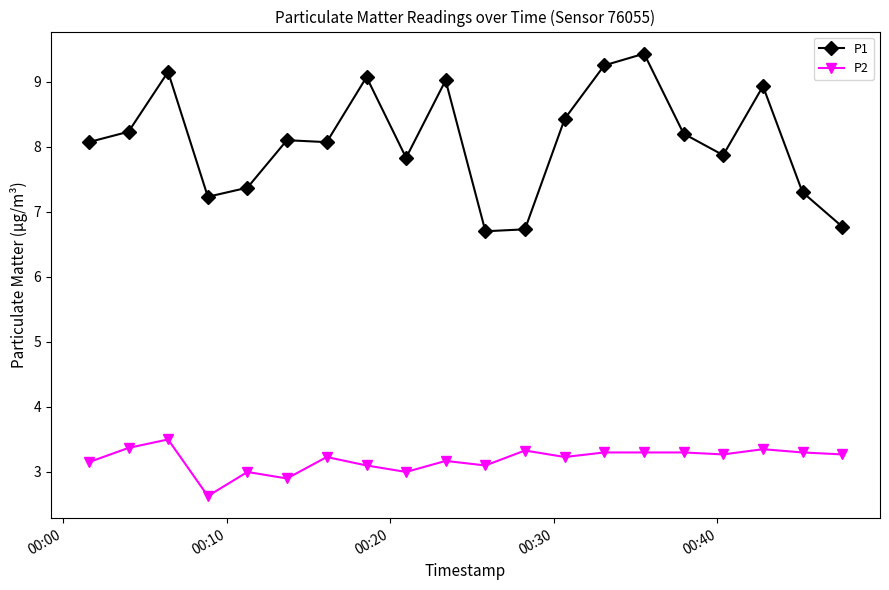

How many categories are shown in the chart?

20